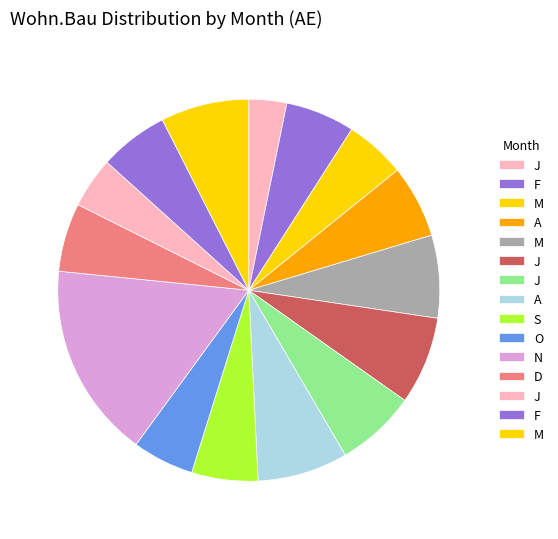

How many segments does this pie chart have?

15